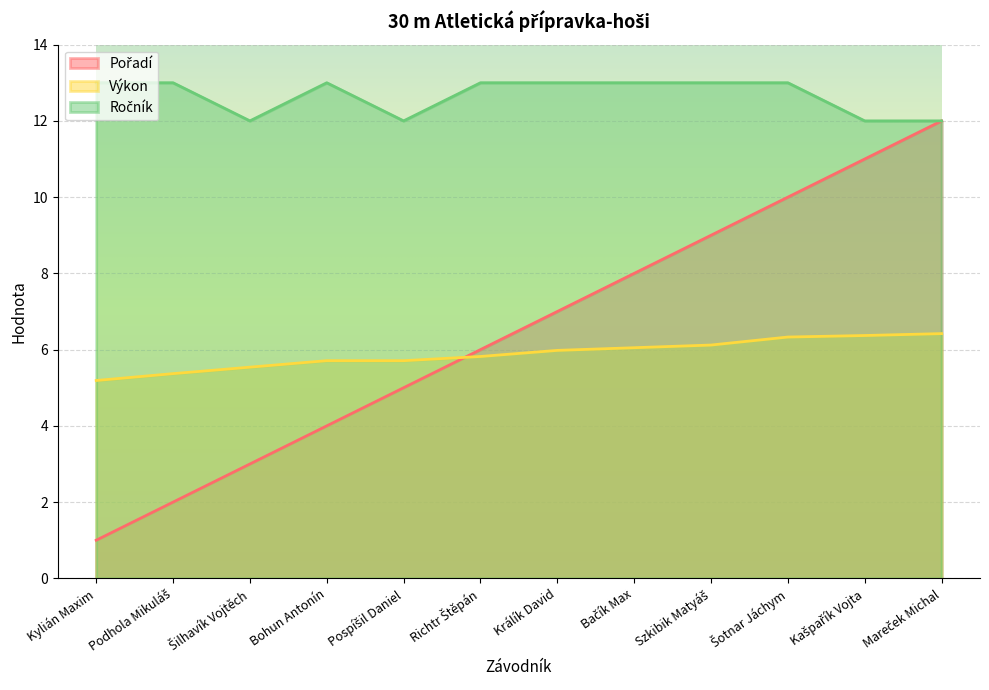

True or false: Ročník has a value of 13.0 at Šotnar Jáchym.

True